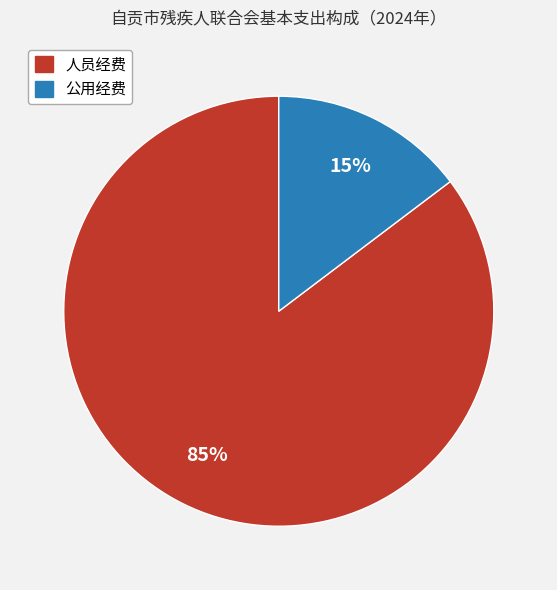

Rank the categories by value from highest to lowest.

人员经费, 公用经费